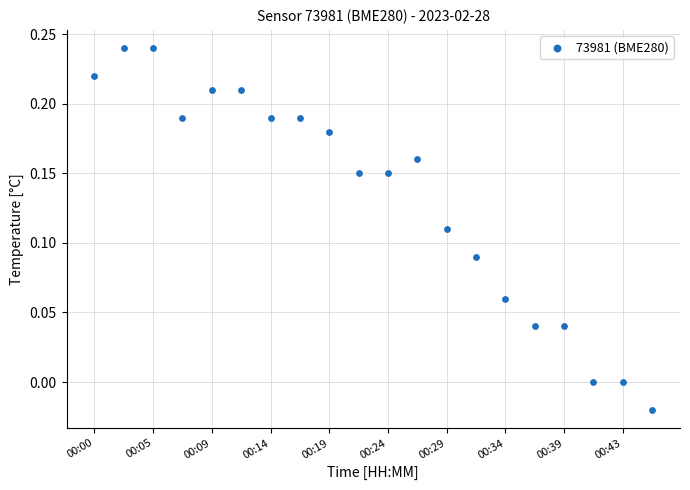

What is the range of Y values (max minus min)?

0.3